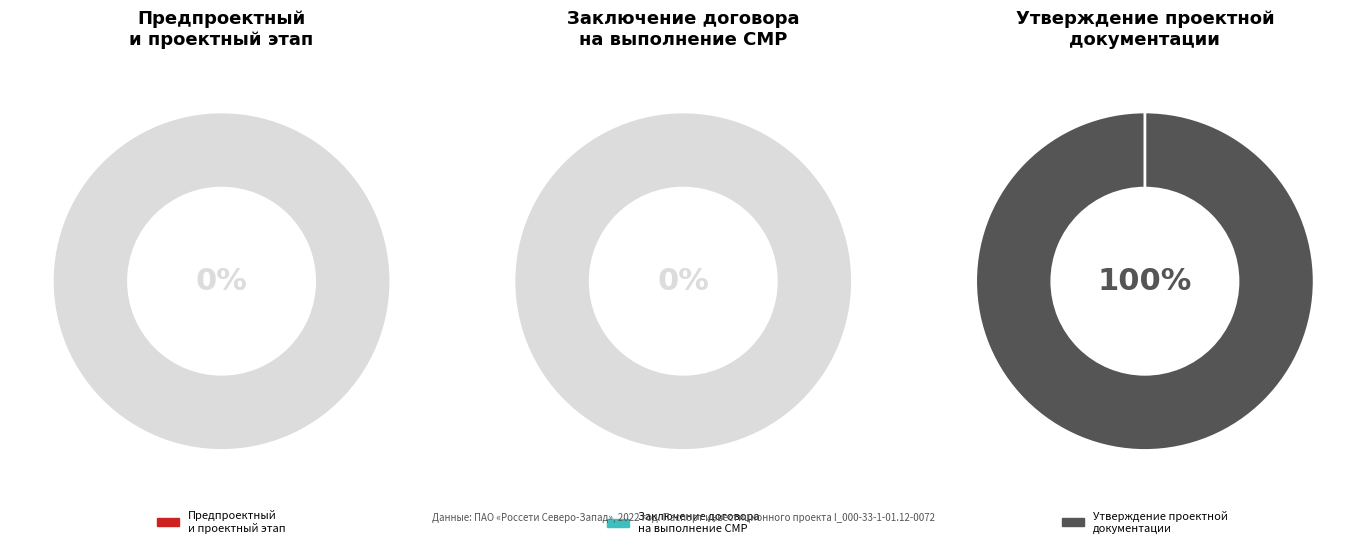

Which has a higher value, Предпроектный и проектный этап or Заключение договора на выполнение СМР?

Заключение договора на выполнение СМР